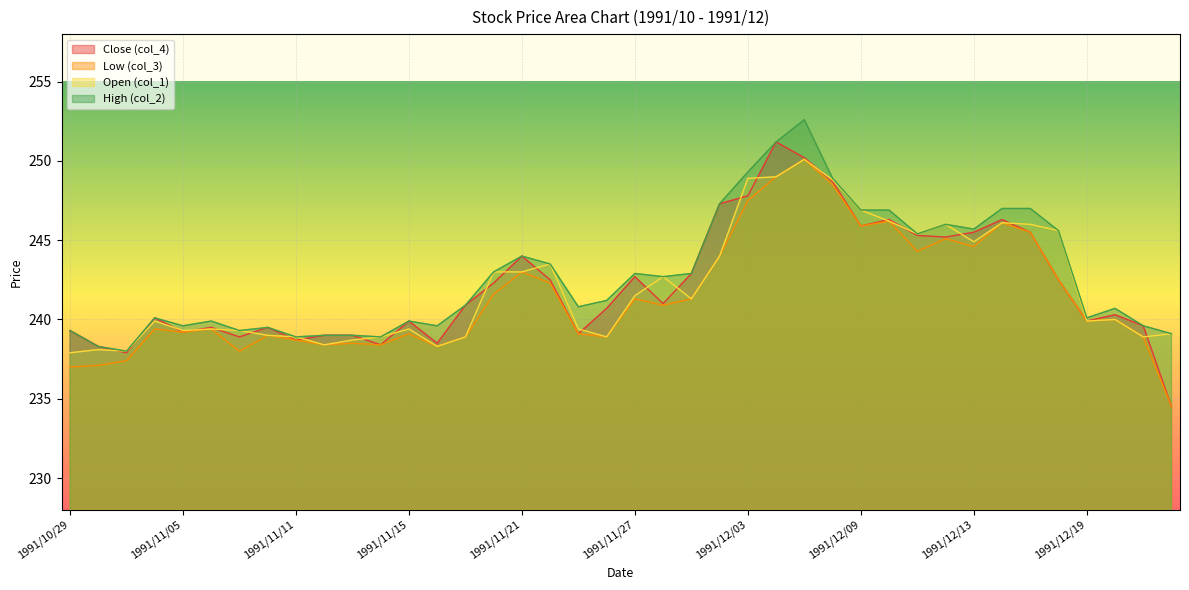

Which category has the highest value across all series?

1991/12/05